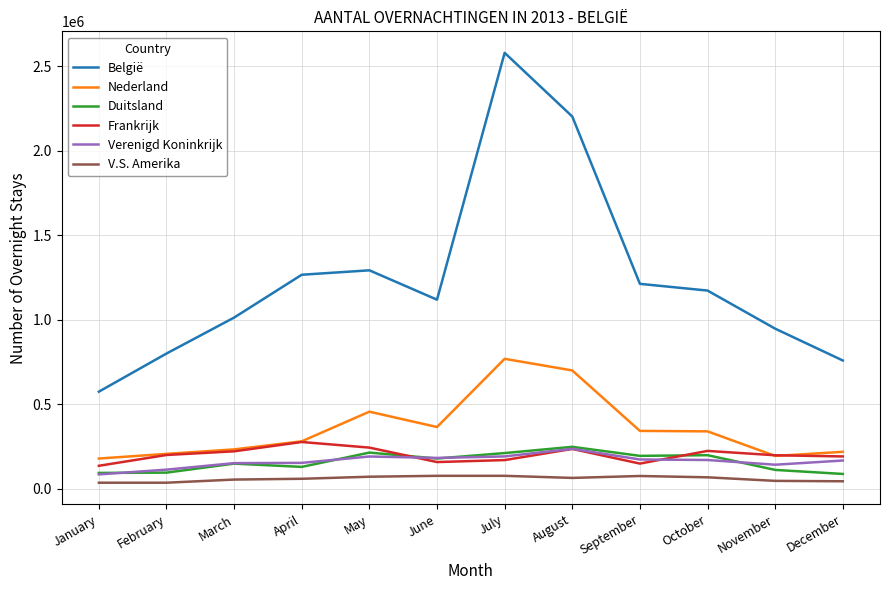

Which category has the highest value in the Frankrijk series?

April